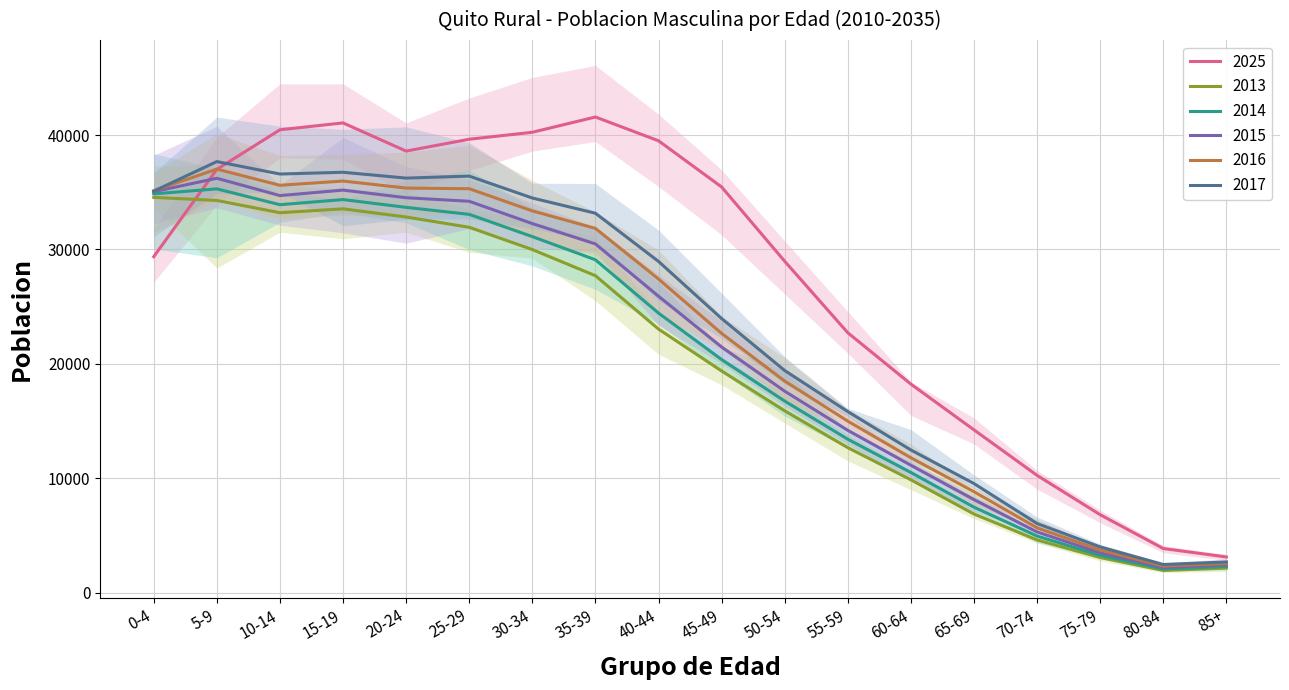

Reading left to right, transcribe all the data shown in this chart.

2025: 29374	37000	40458	41058	38598	39633	40241	41576	39499	35463	28971	22727	18240	14242	10266	6830	3877	3138
2013: 34554	34284	33214	33552	32838	31940	29995	27712	23048	19386	15909	12685	9879	6888	4630	3089	1960	2168
2014: 34860	35297	33913	34362	33682	33069	31127	29102	24445	20386	16756	13426	10519	7489	4968	3283	2086	2310
2015: 35051	36224	34709	35190	34523	34213	32264	30489	25917	21482	17621	14201	11150	8149	5321	3504	2216	2450
2016: 35134	37022	35609	35980	35367	35310	33373	31845	27420	22672	18505	15004	11805	8840	5680	3746	2345	2577
2017: 35097	37681	36593	36747	36238	36412	34499	33169	28959	23966	19428	15836	12485	9550	6060	4015	2481	2703